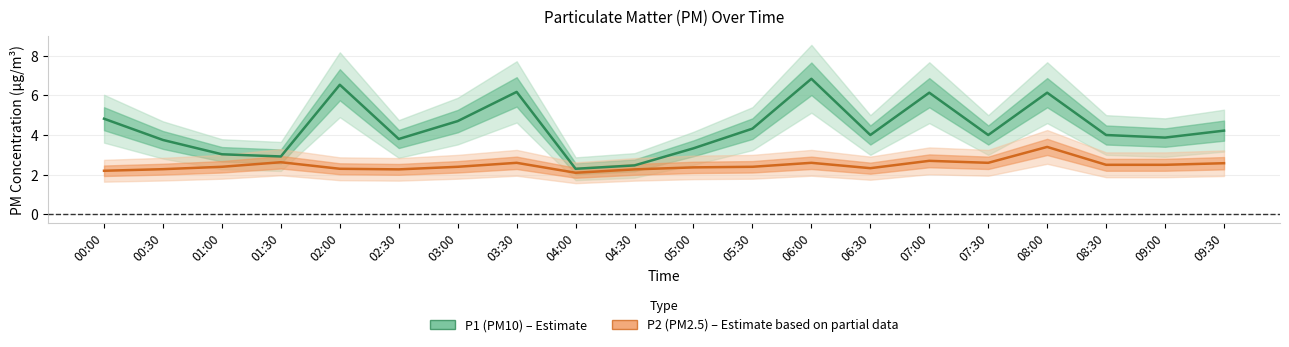

At how many categories does at least one series exceed 6?

5